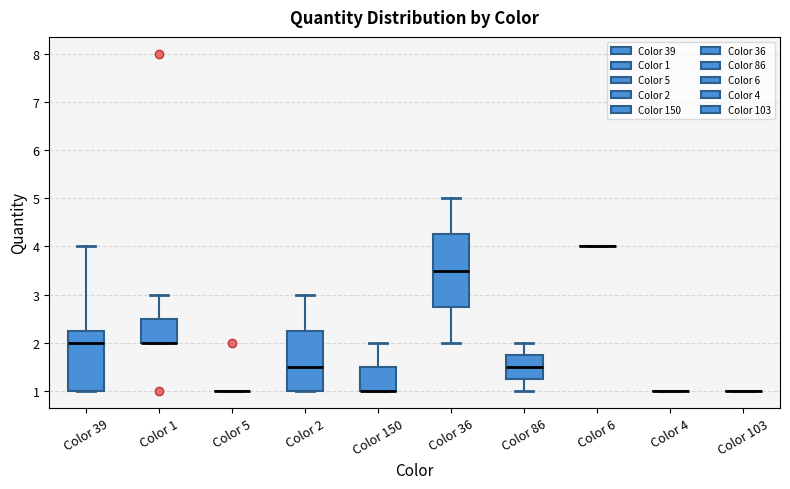

Reading left to right, transcribe this box plot: for each box, give where its median line is, the range the box spans, and where its two whiskers end, as read against the y-axis. The values are not printed on the chart, so give them approximately, as read against the axis.

Color 39: median 2.0, box 1.0 to 2.3, whiskers 1.0 to 4.0
Color 1: median 2.0 (drawn on the box's lower edge), box 2.0 to 2.5, whiskers 2.0 to 3.0
Color 5: box collapsed to a line at 1.0, whiskers 1.0 to 1.0
Color 2: median 1.5, box 1.0 to 2.3, whiskers 1.0 to 3.0
Color 150: median 1.0 (drawn on the box's lower edge), box 1.0 to 1.5, whiskers 1.0 to 2.0
Color 36: median 3.5, box 2.8 to 4.3, whiskers 2.0 to 5.0
Color 86: median 1.5, box 1.3 to 1.8, whiskers 1.0 to 2.0
Color 6: box collapsed to a line at 4.0, whiskers 4.0 to 4.0
Color 4: box collapsed to a line at 1.0, whiskers 1.0 to 1.0
Color 103: box collapsed to a line at 1.0, whiskers 1.0 to 1.0